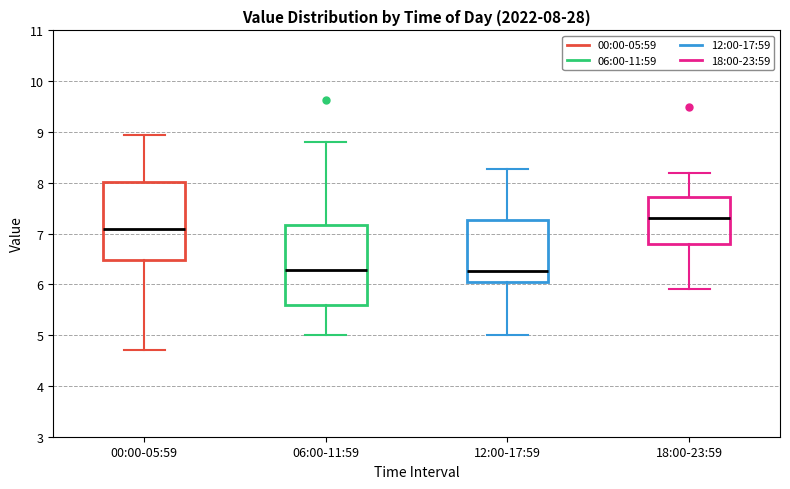

Which box's median line is the highest?

18:00-23:59